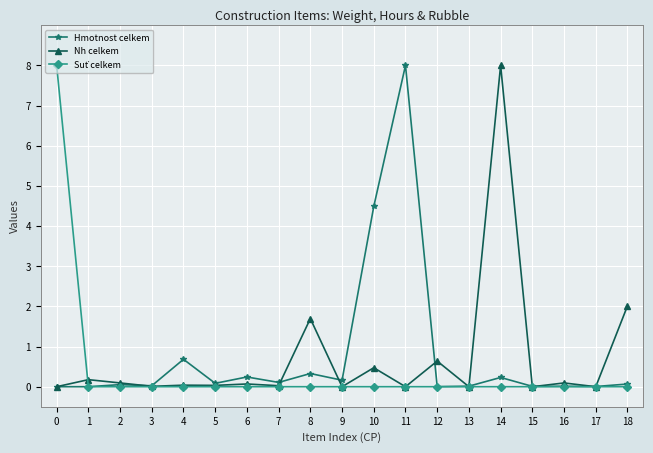

Does the chart have visible grid lines?

Yes